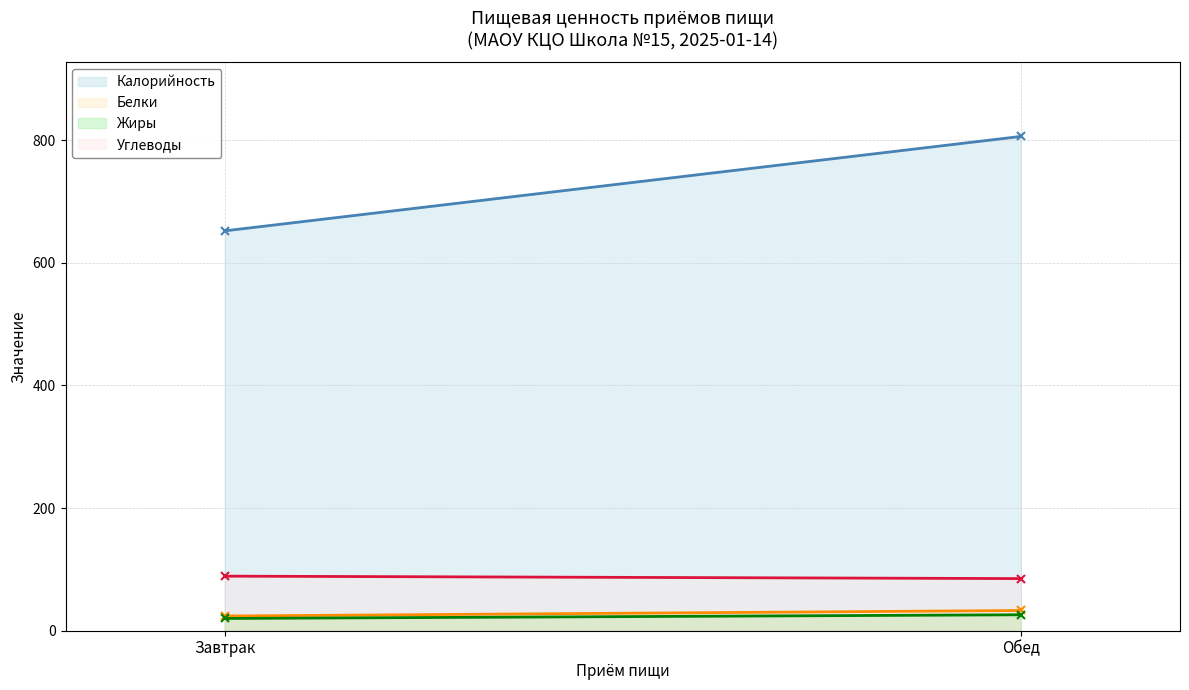

Which has a higher value, Обед or Завтрак?

Обед